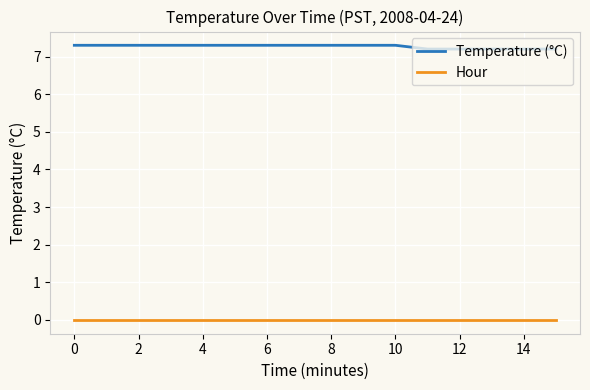

True or false: Temperature (°C) and Hour cross at least once.

False